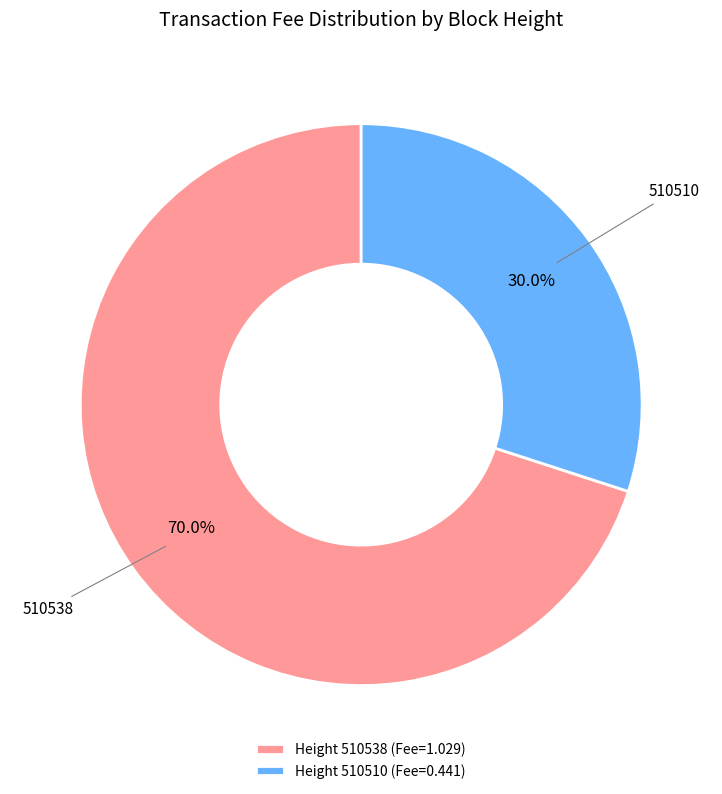

Rank the categories by value from highest to lowest.

Height 510538 (Fee=1.029), Height 510510 (Fee=0.441)